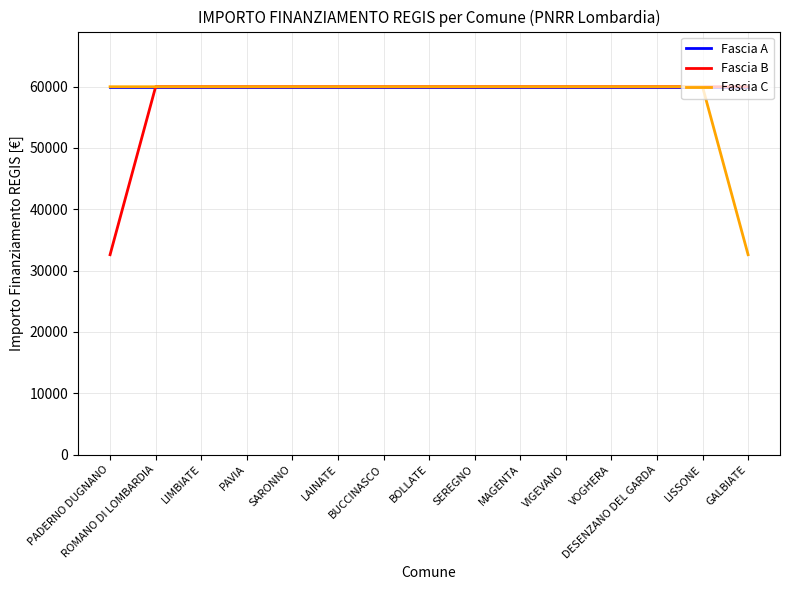

What is the total value across all series at GALBIATE?

152521